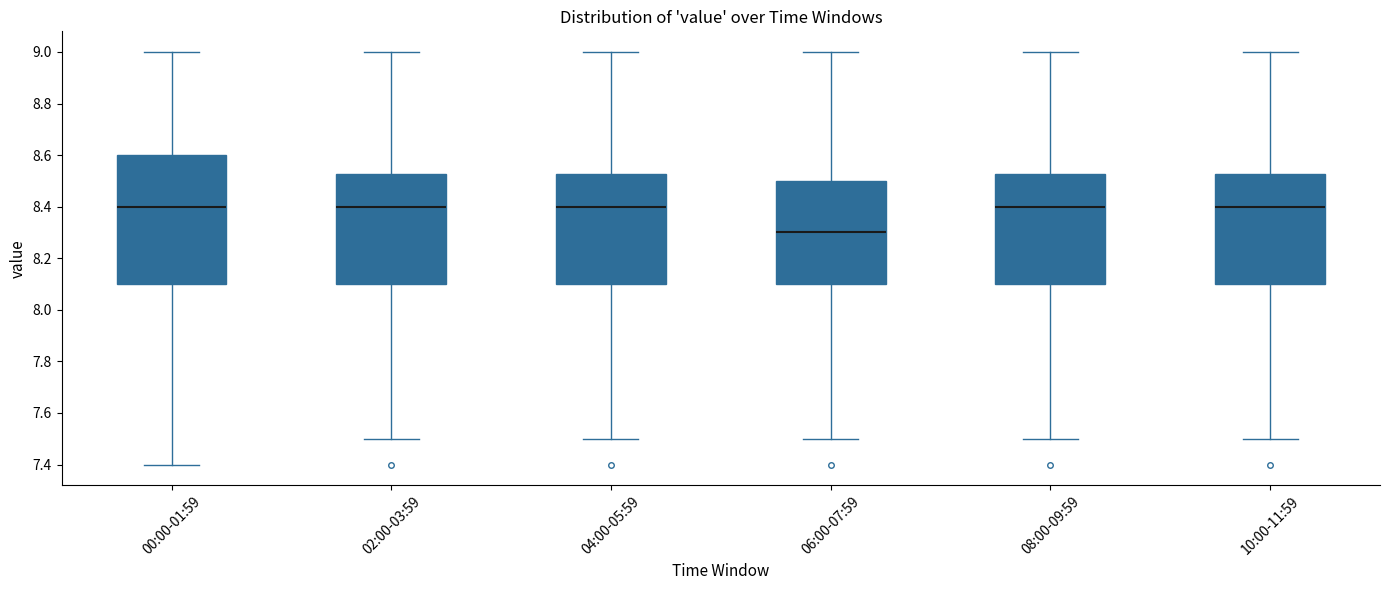

Where does the lower whisker of the box for 06:00-07:59 end on the y-axis? The values are not printed on the chart, so give them approximately, as read against the axis.

7.50